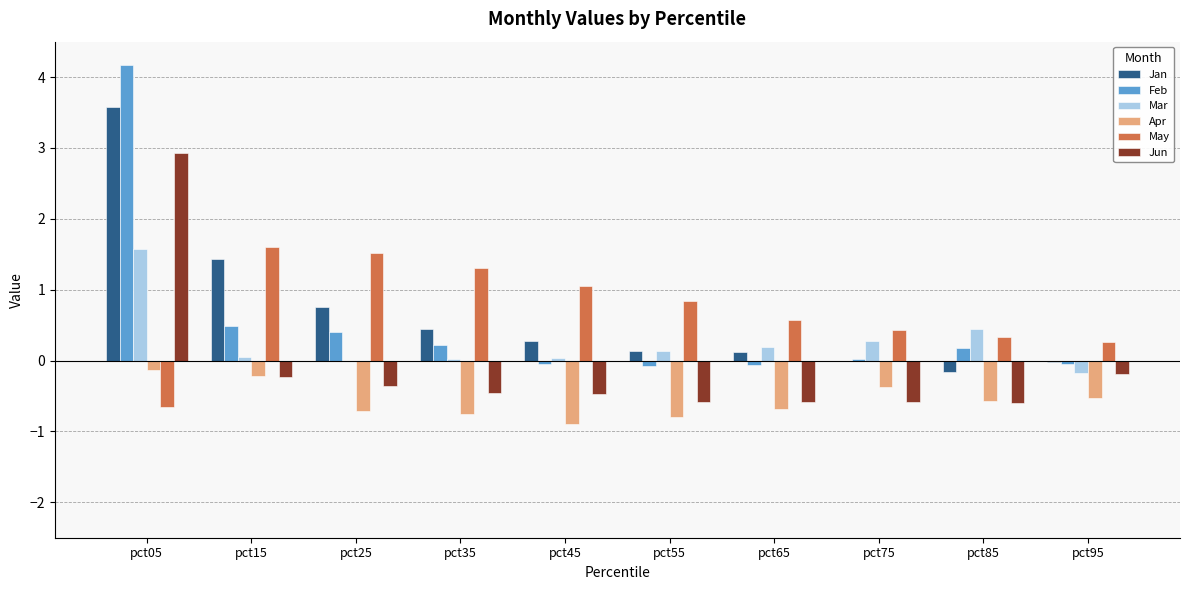

Which series has the widest spread of values?

Feb